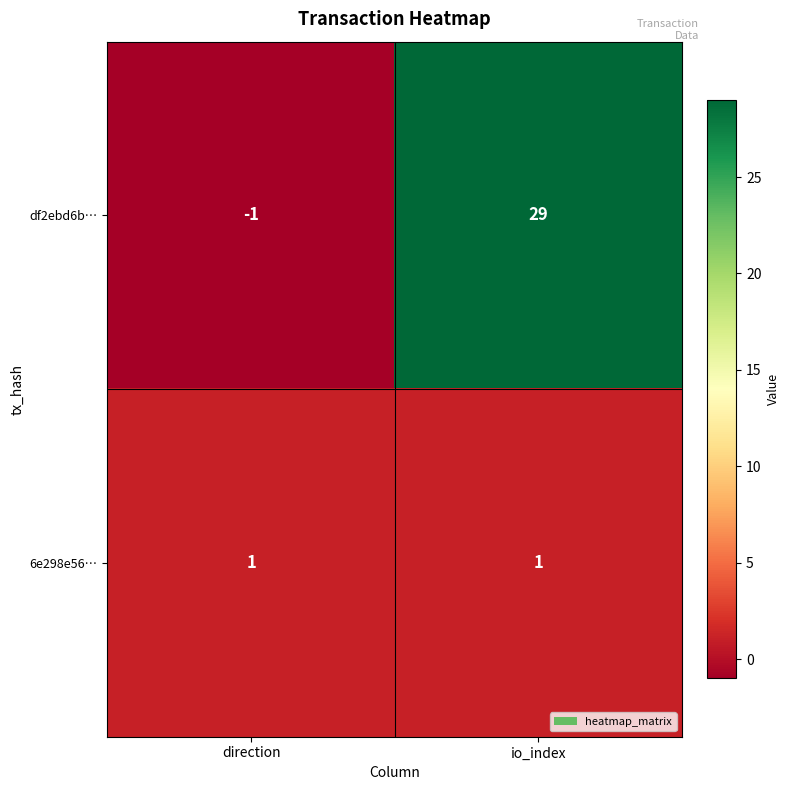

Which series changed the most between direction and io_index?

df2ebd6b…